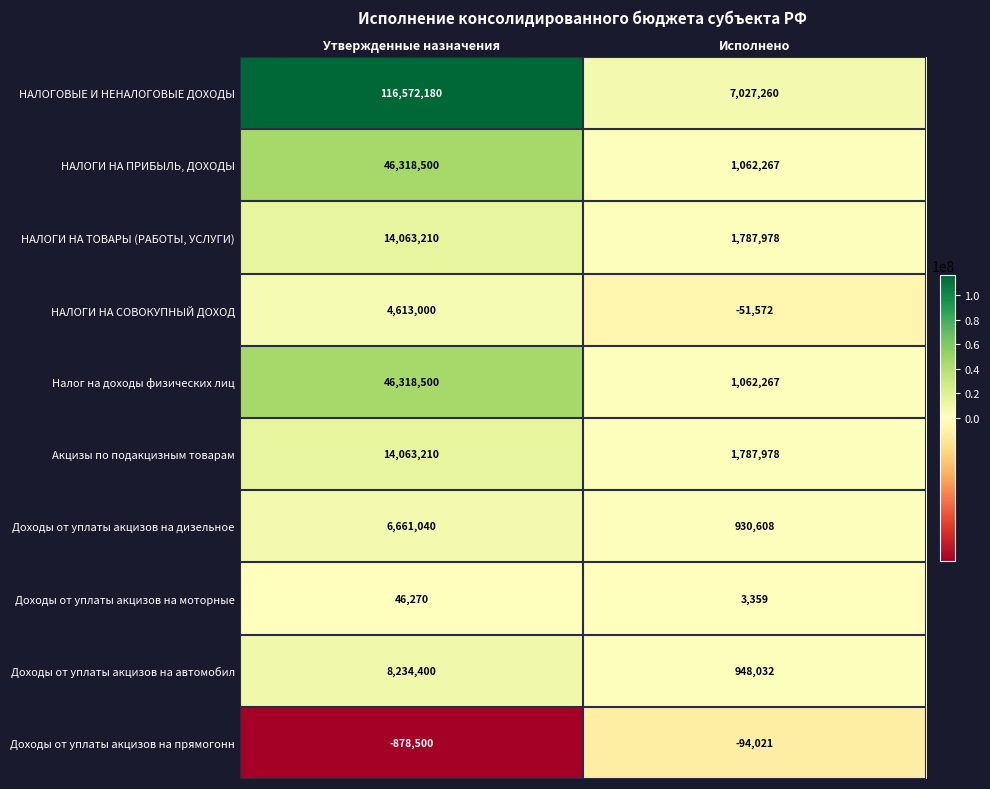

At how many categories does at least one series exceed 40873767?

1